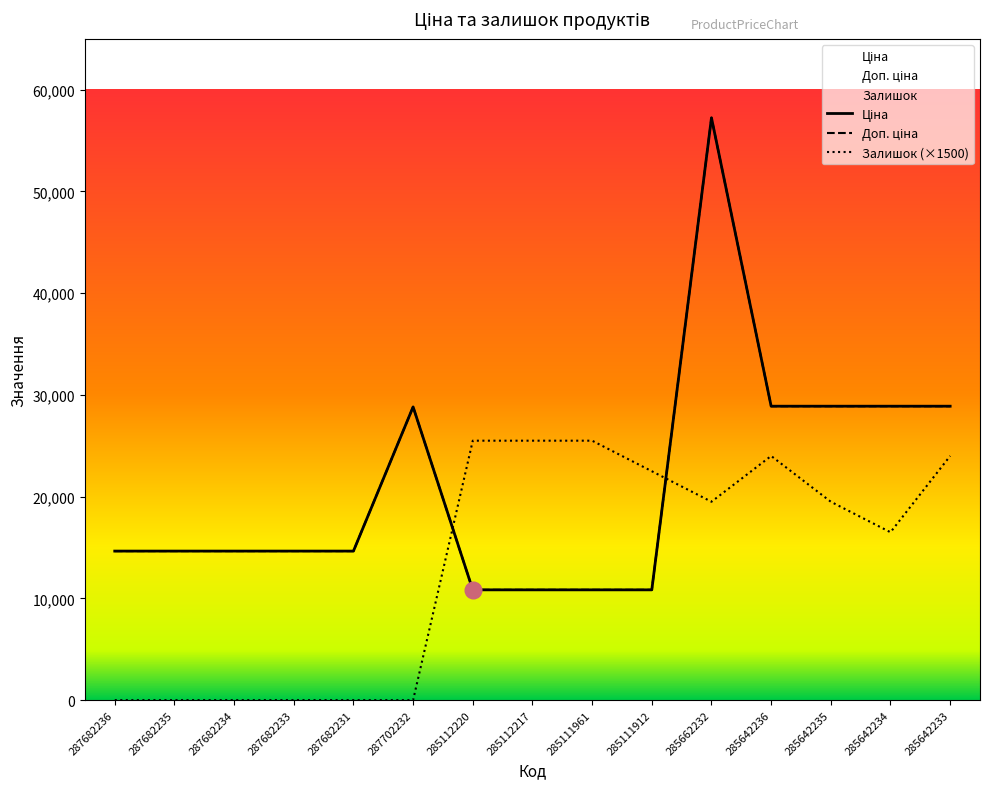

What are all the series names shown in the legend?

Ціна, Доп. ціна, Залишок